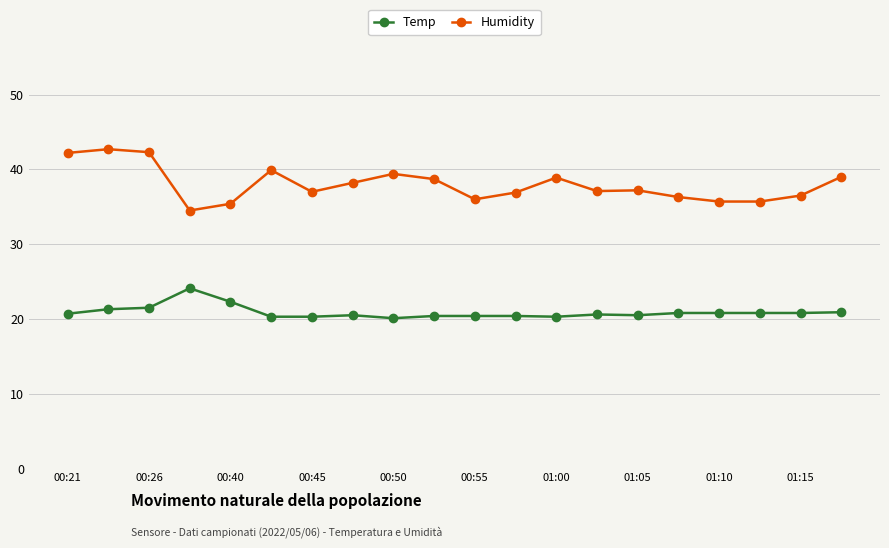

What are all the series names shown in the legend?

Temp, Humidity